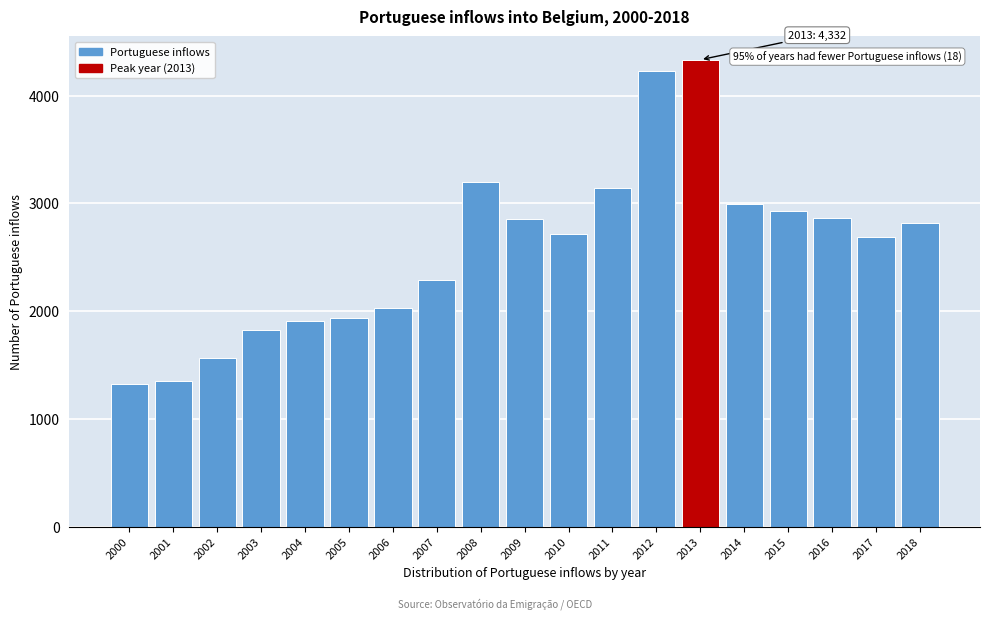

What is the greatest value displayed?

4332